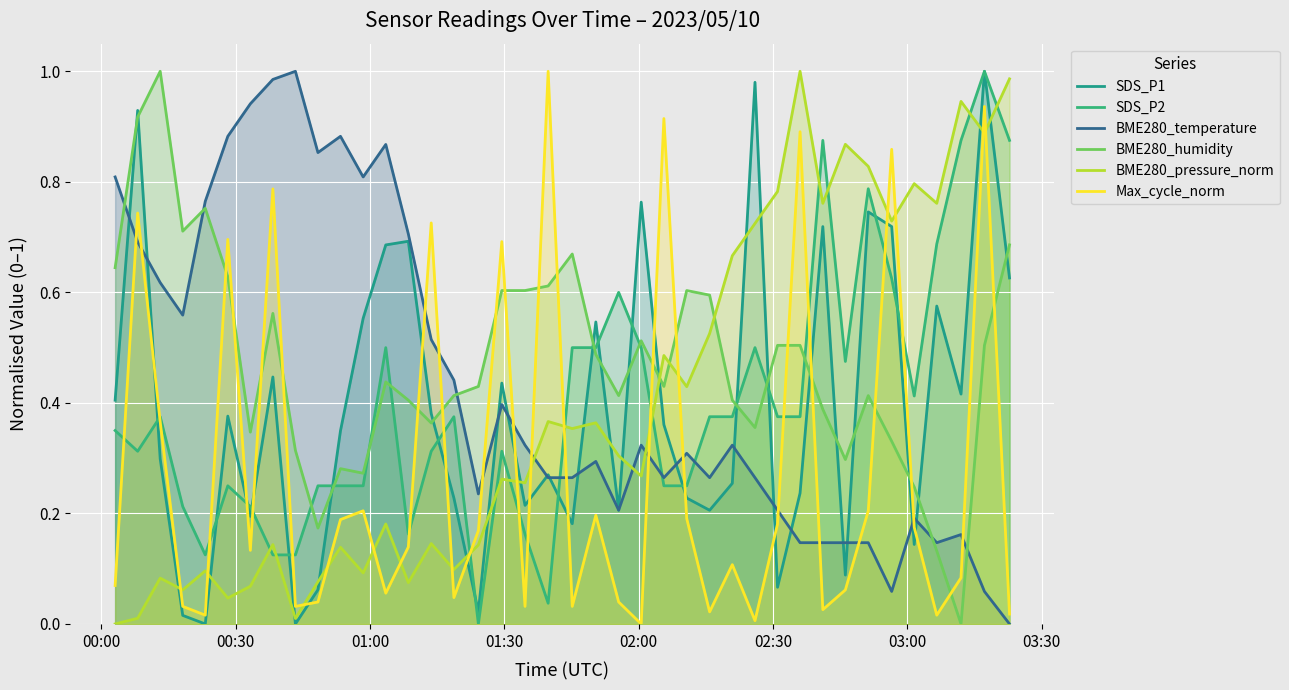

The SDS_P2 series shows 0.7 at 32. True or false?

False